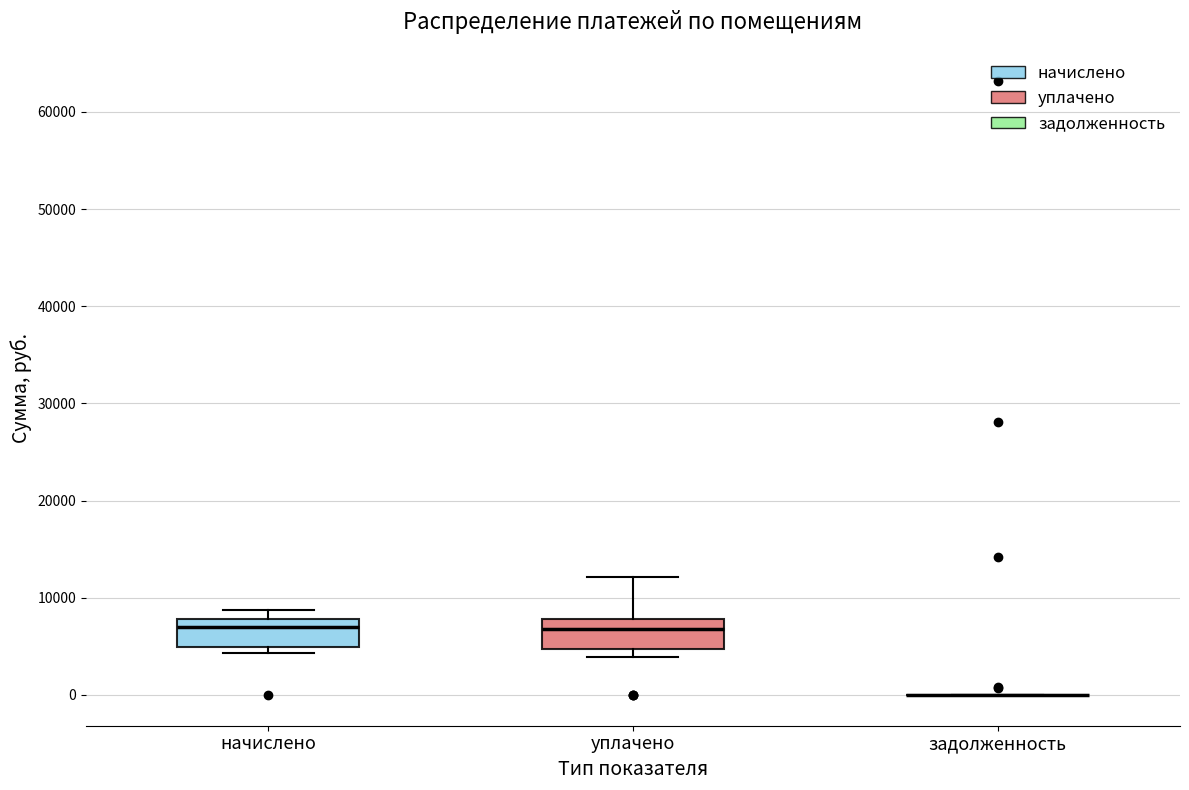

Reading left to right, read every box against the y-axis: the position of its median line, the range the box covers, and the ends of its whiskers. The values are not printed on the chart, so give them approximately, as read against the axis.

начислено: median 7000, box 5000 to 8000, whiskers 4000 to 9000
уплачено: median 7000, box 5000 to 8000, whiskers 4000 to 12000
задолженность: box collapsed to a line at 0, whiskers 0 to 0